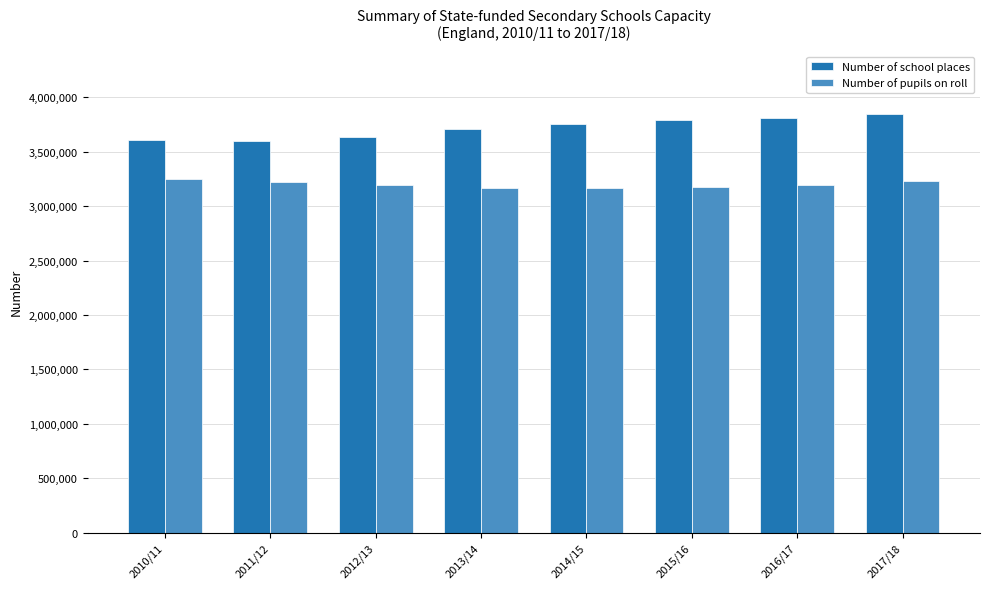

What is the label of the 1st bar from the left?

2010/11